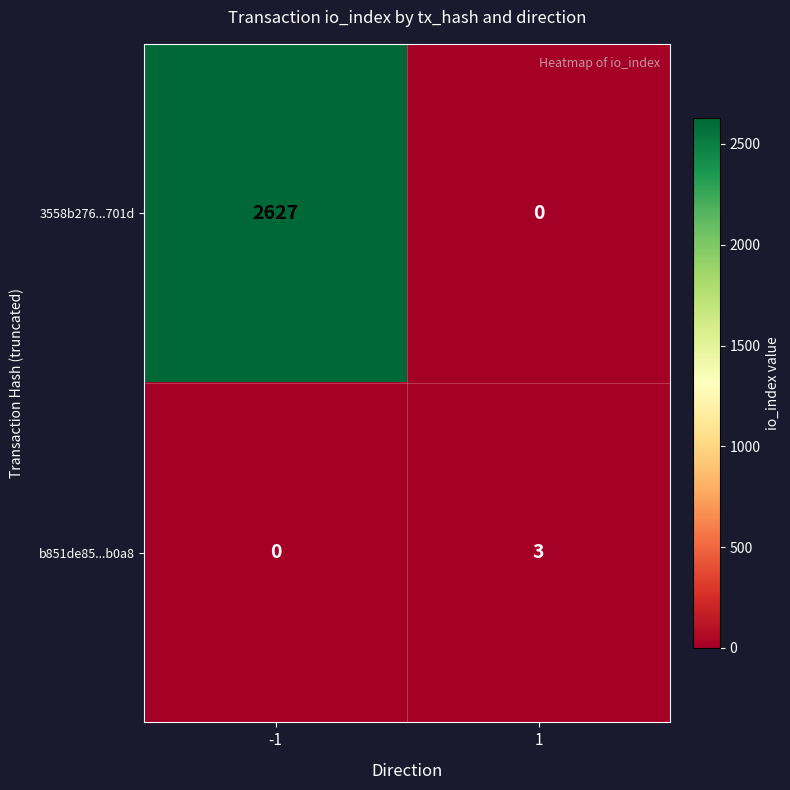

What is the total value across all series at 1?

3